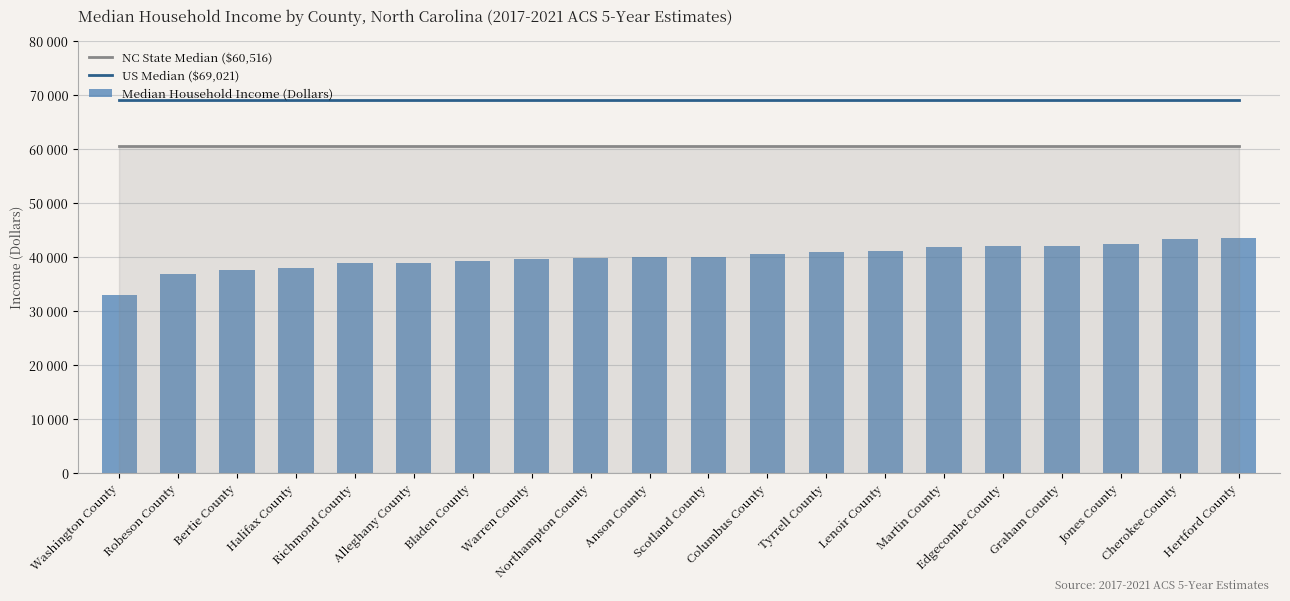

What is the label of the 17th bar from the left?

Graham County